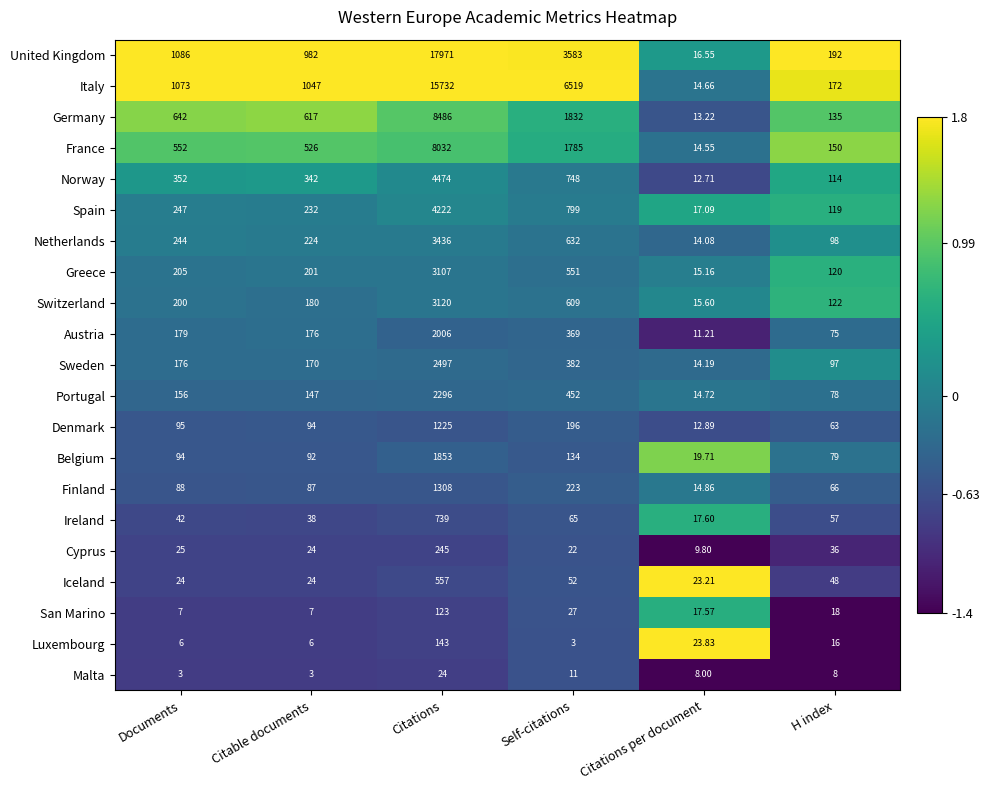

At which category is the sum across all series the highest?

Citations